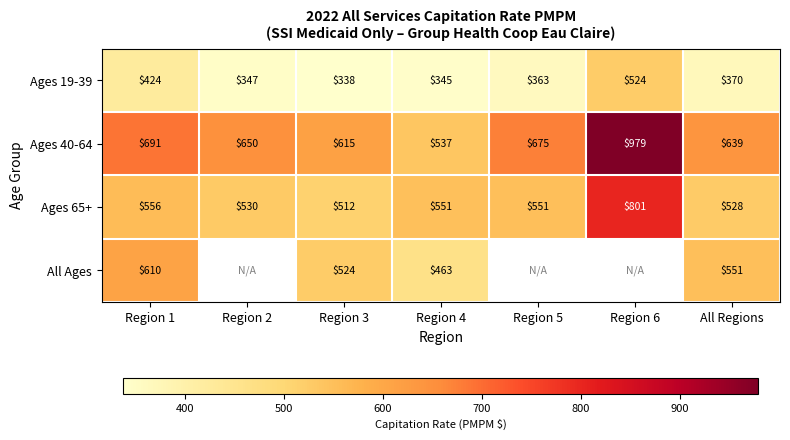

Rank the series by their maximum value, from highest to lowest.

Ages 40-64, Ages 65+, All Ages, Ages 19-39